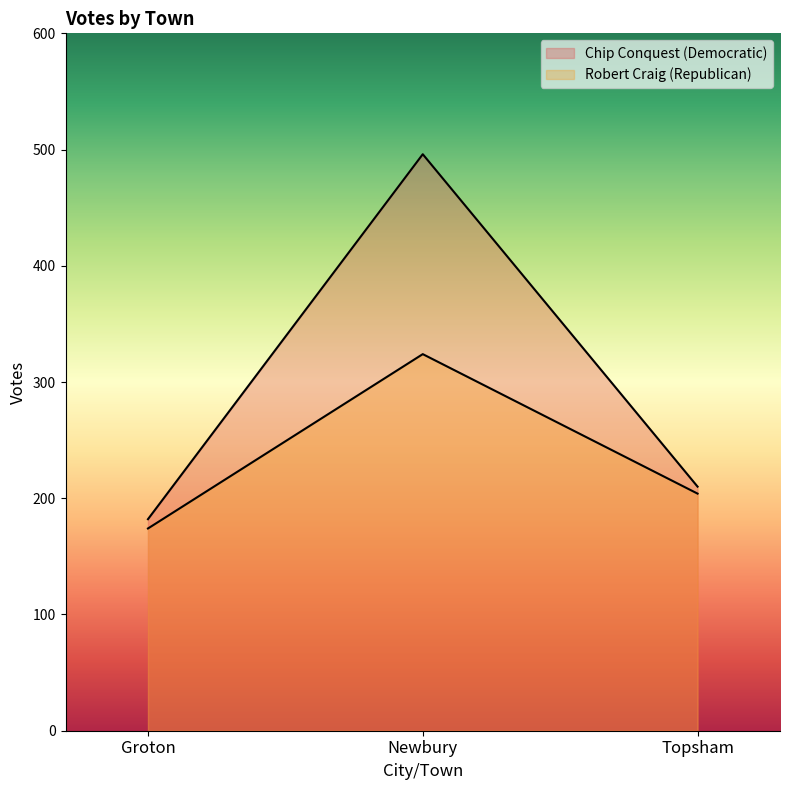

What is the label of the 1st point from the left?

Groton